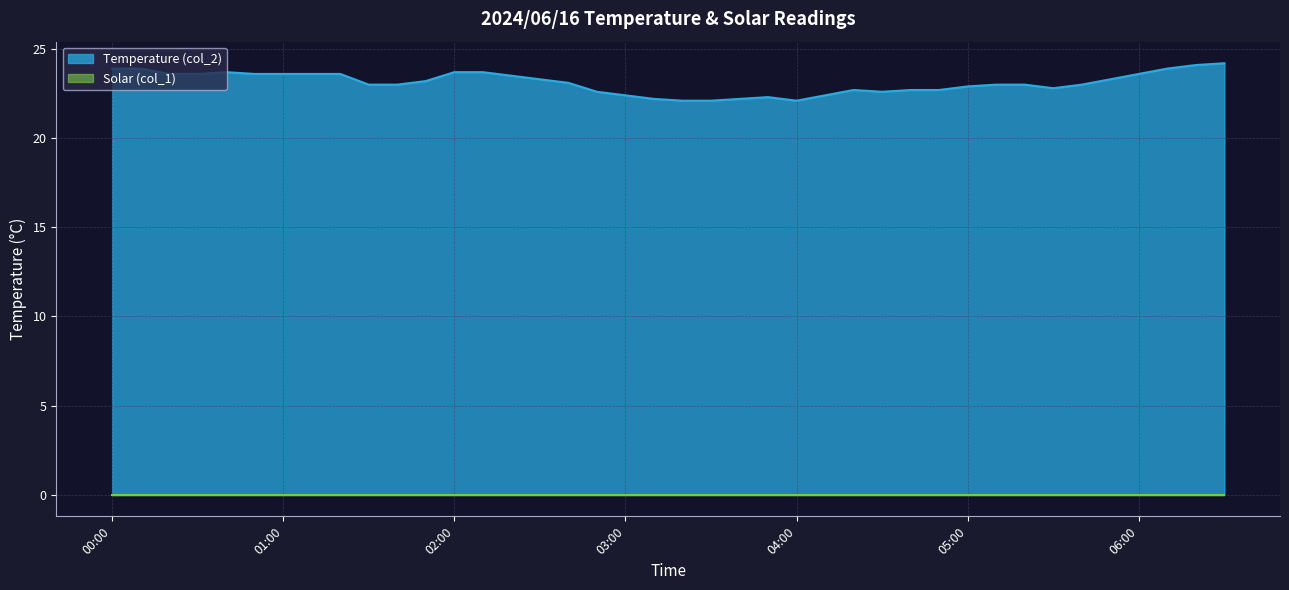

Which series has the largest total across all categories?

Temperature (col_2)